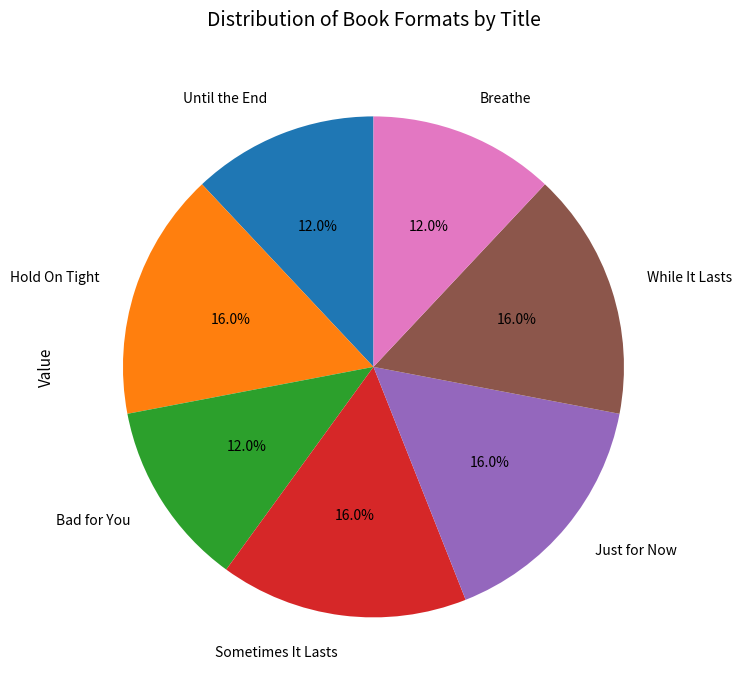

To the nearest percent, what is the combined percentage of Sometimes It Lasts and Just for Now?

32%